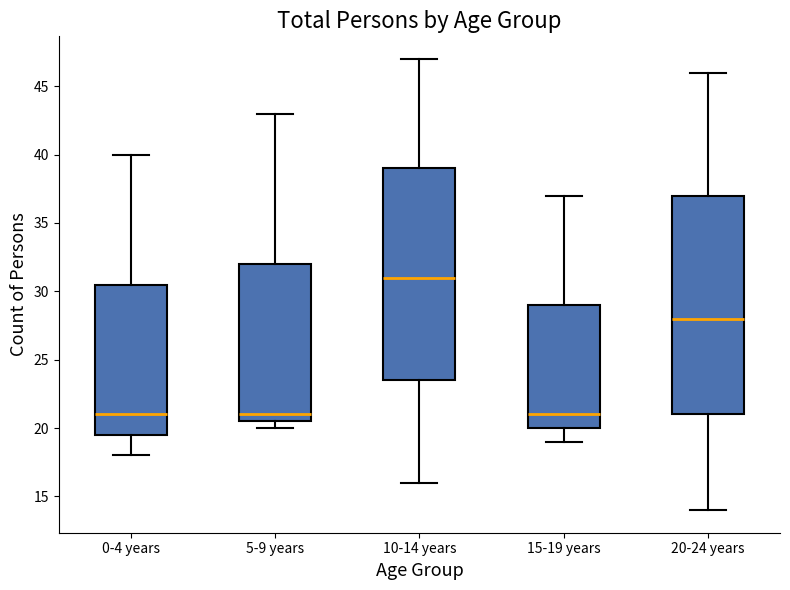

Which box has the highest median line?

10-14 years